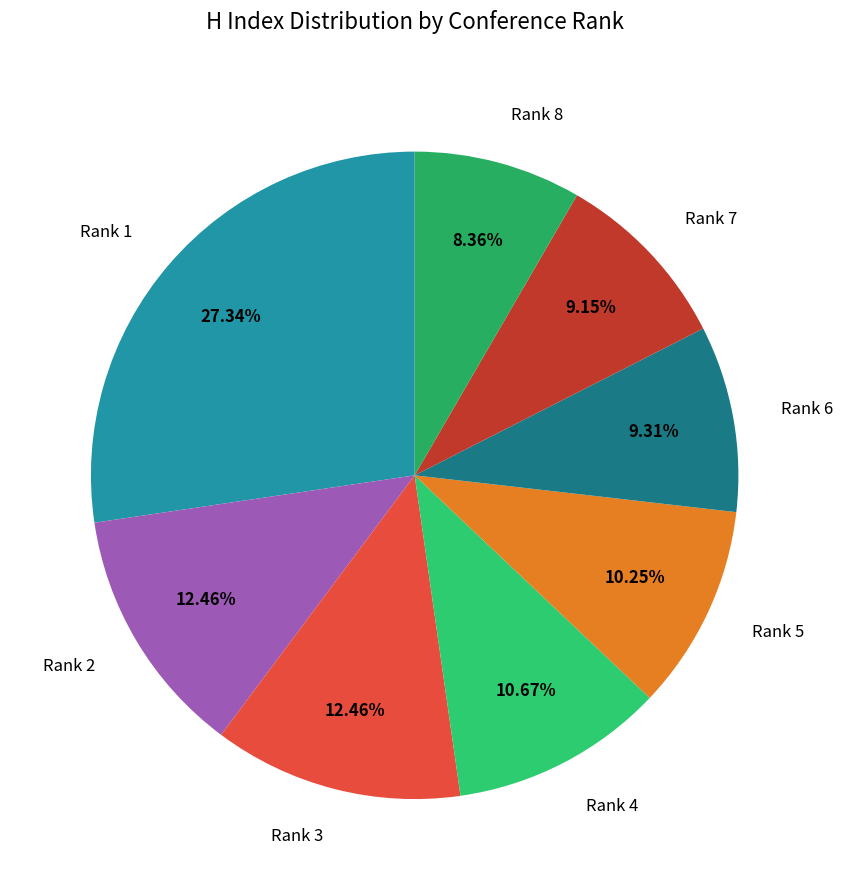

To the nearest percent, what is the difference between the largest and smallest slice percentages?

19%